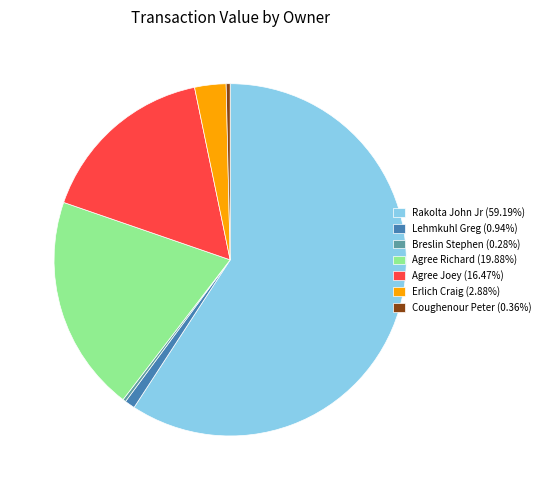

What is the ratio of the value at Agree Joey (16.47%) to the value at Rakolta John Jr (59.19%)?

0.3